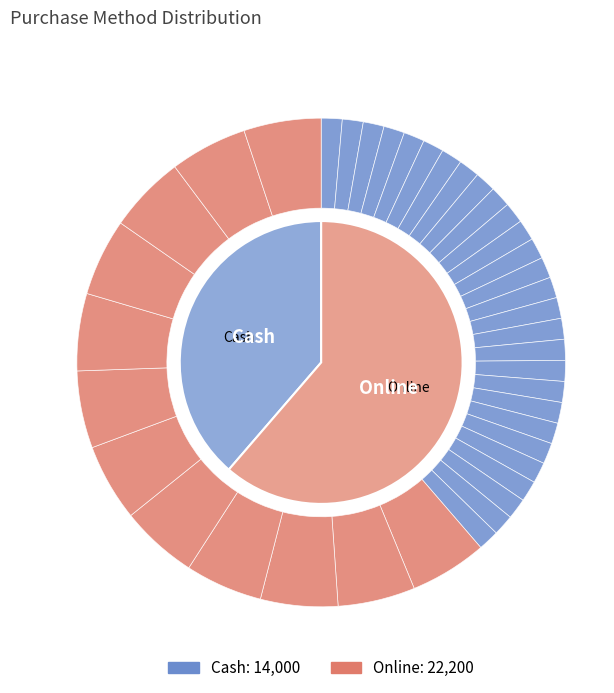

Which category has the smallest portion of the pie?

Cash